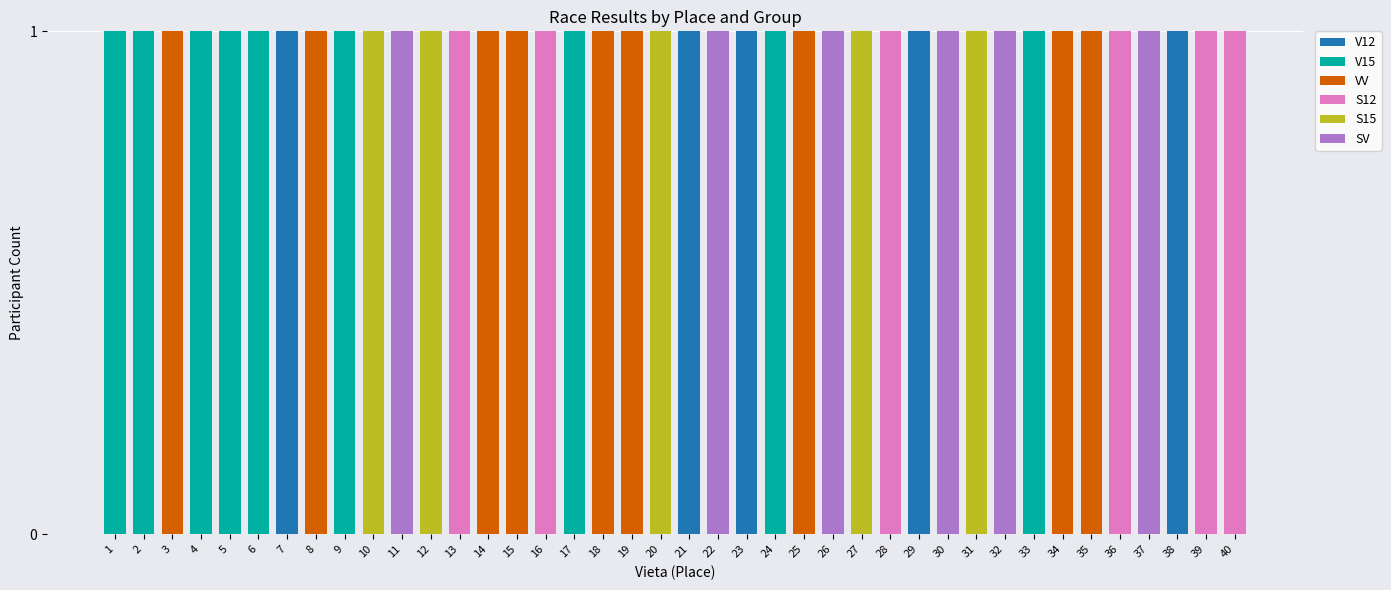

Are the bars horizontal?

No